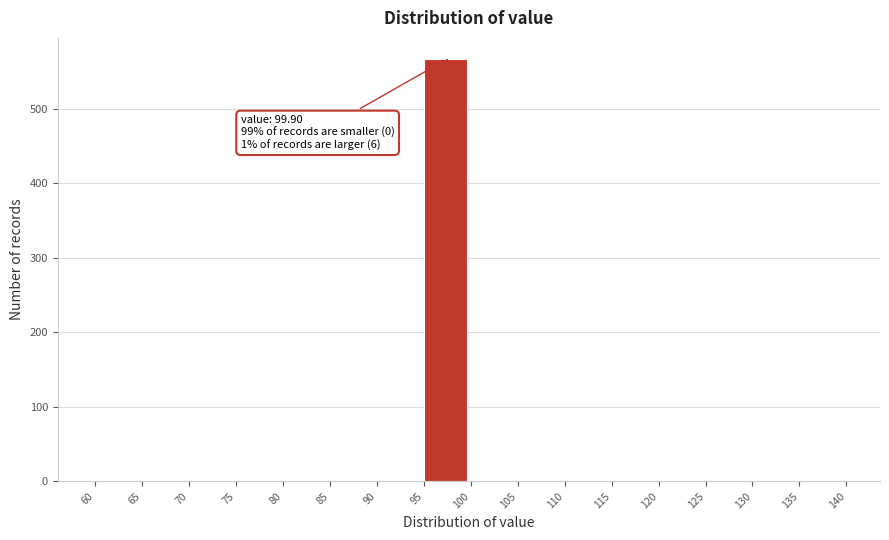

Over which range of the x-axis is the bar tallest?

95 to 100